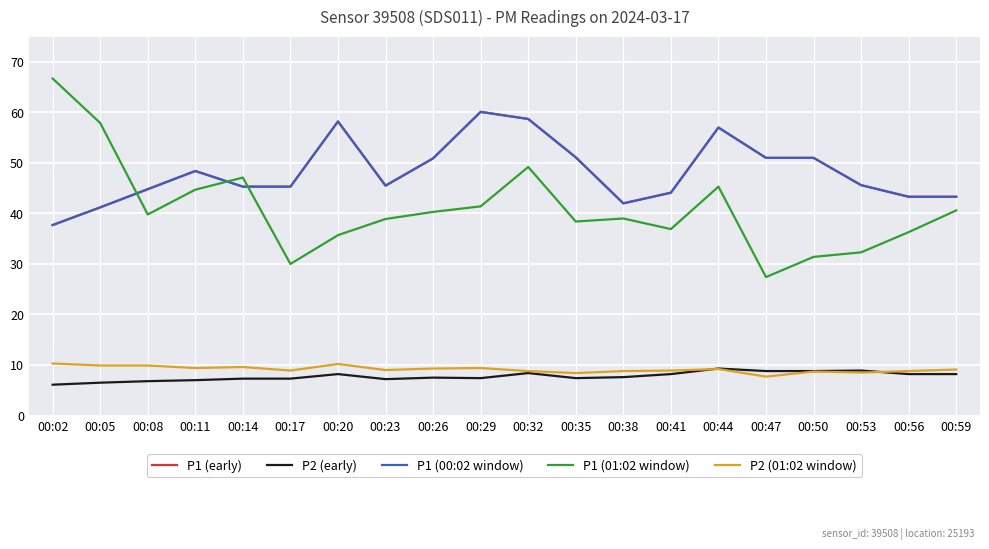

Which category has the lowest value across all series?

00:02